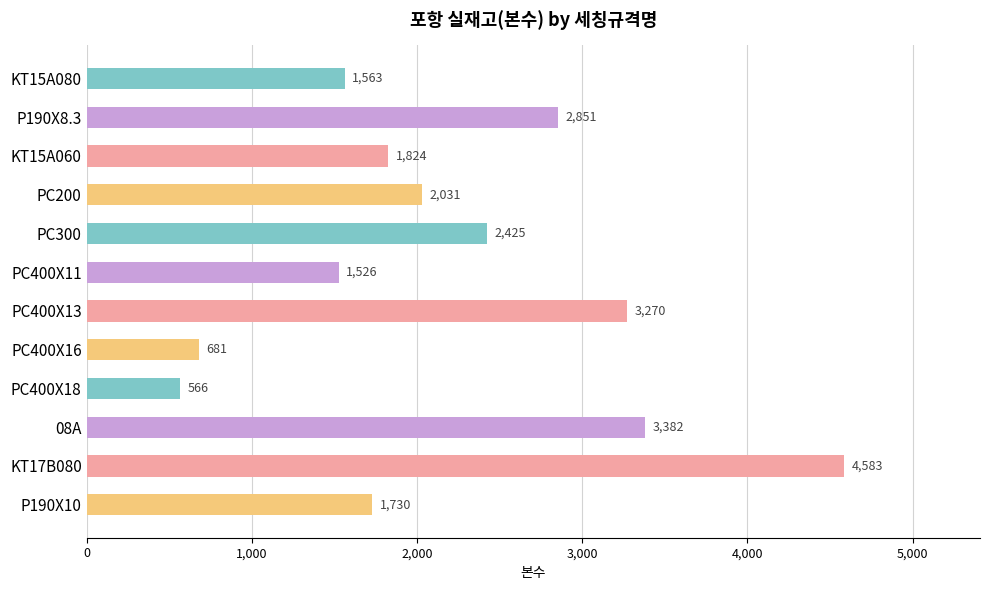

How many distinct data groups are displayed?

1